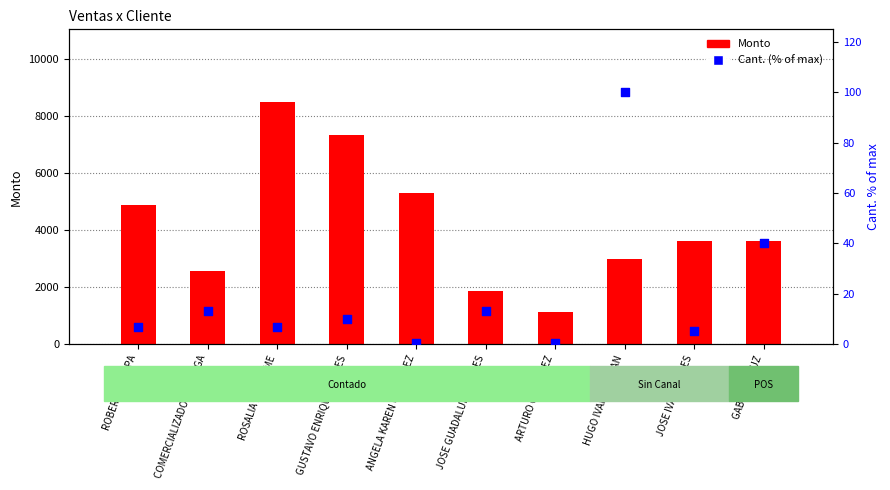

At how many categories does at least one series exceed 8207?

1